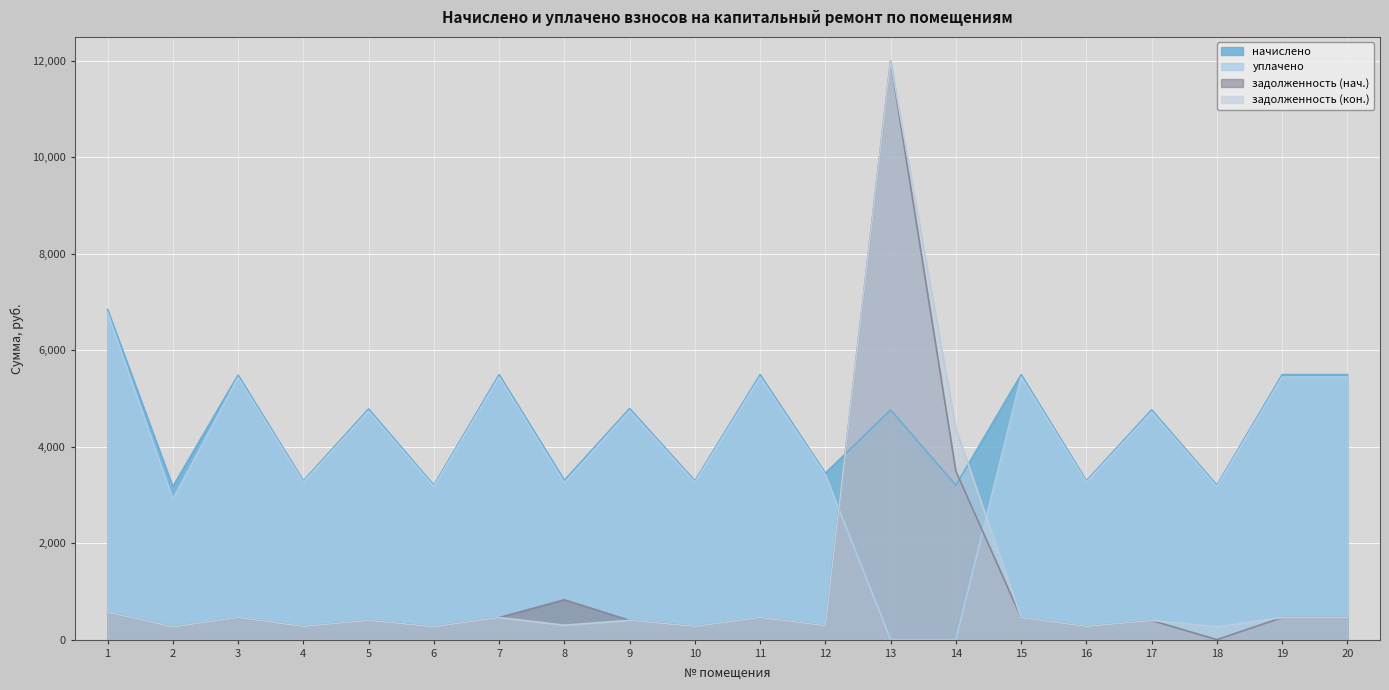

How many times do уплачено and задолженность (кон.) cross each other?

2